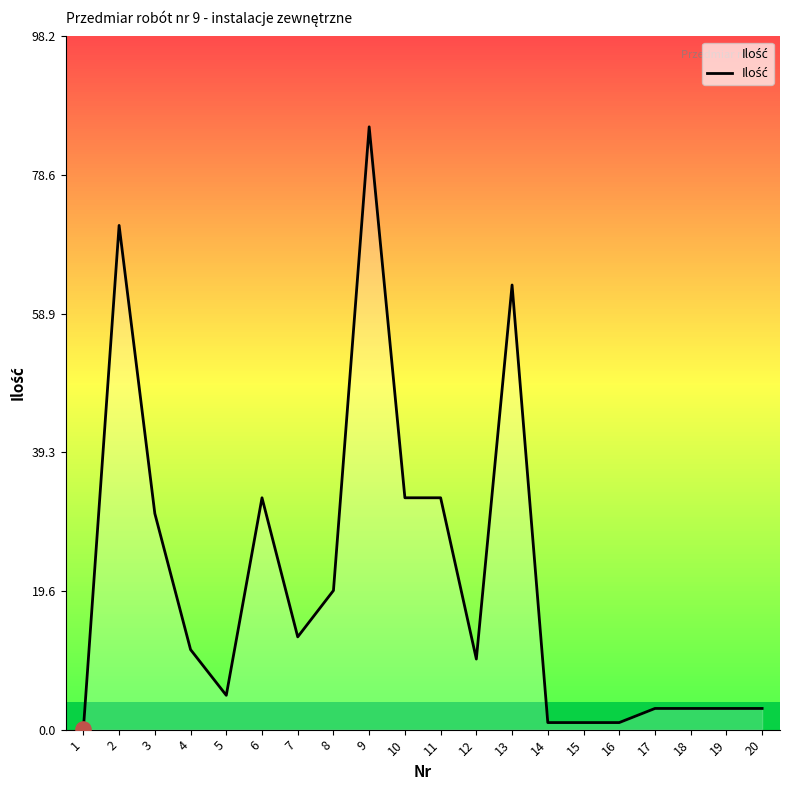

What is the change in value from 13 to 16?

-62.0